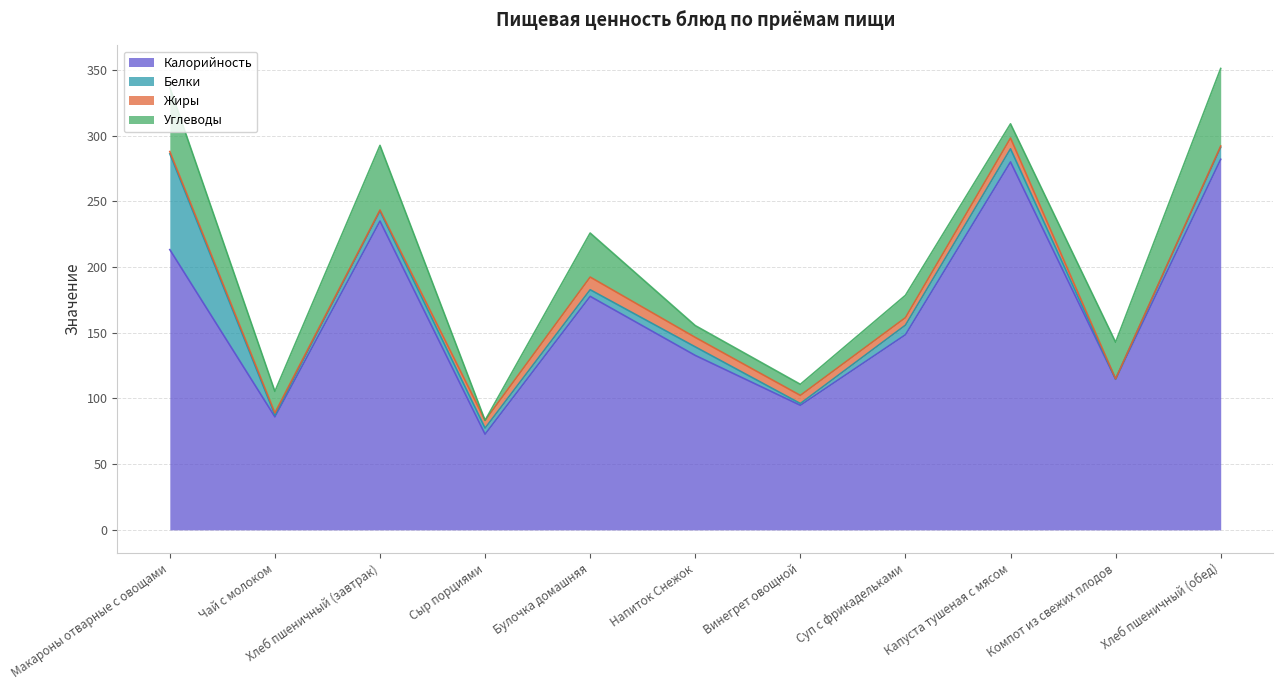

What position from the right is Капуста тушеная с мясом?

3